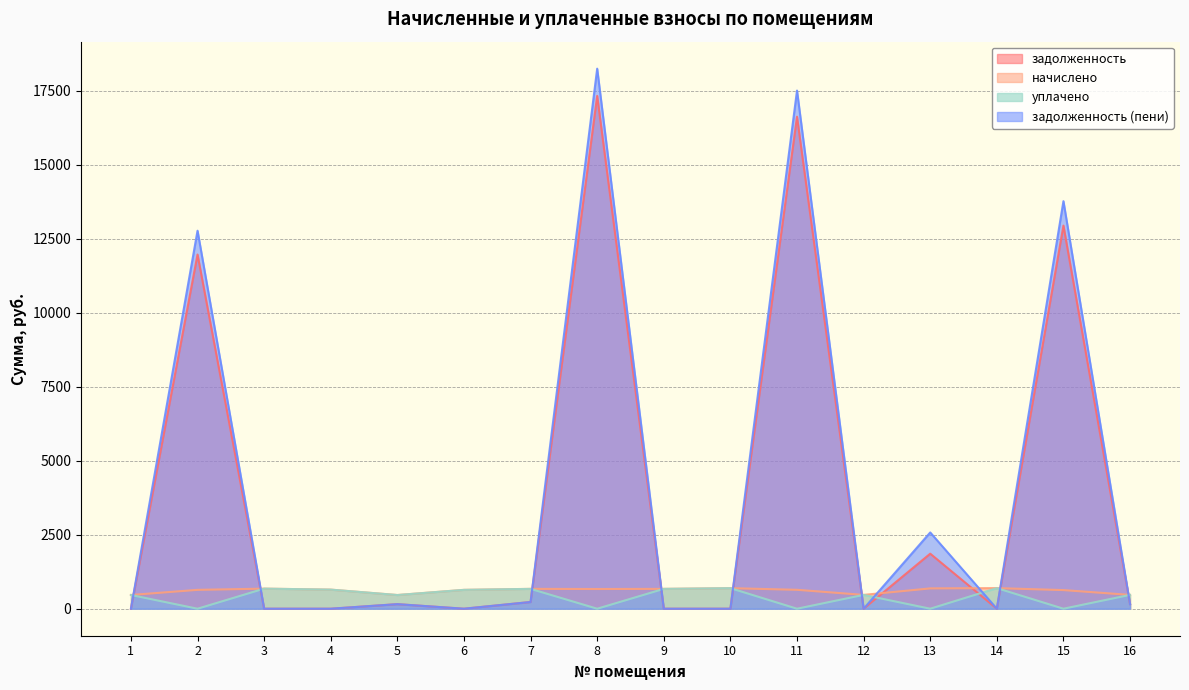

How many data points does each series have?

16